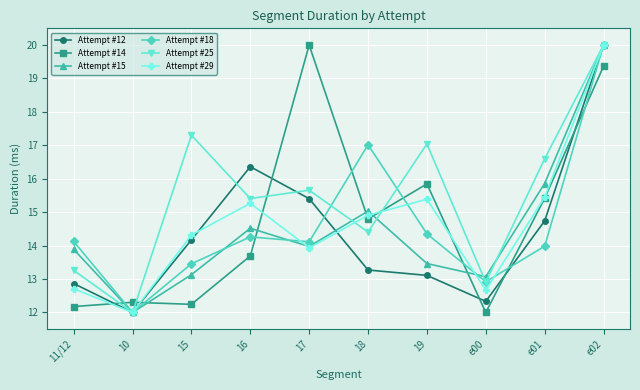

What is the difference between the Attempt #29 values at 15 and e01?

1.1